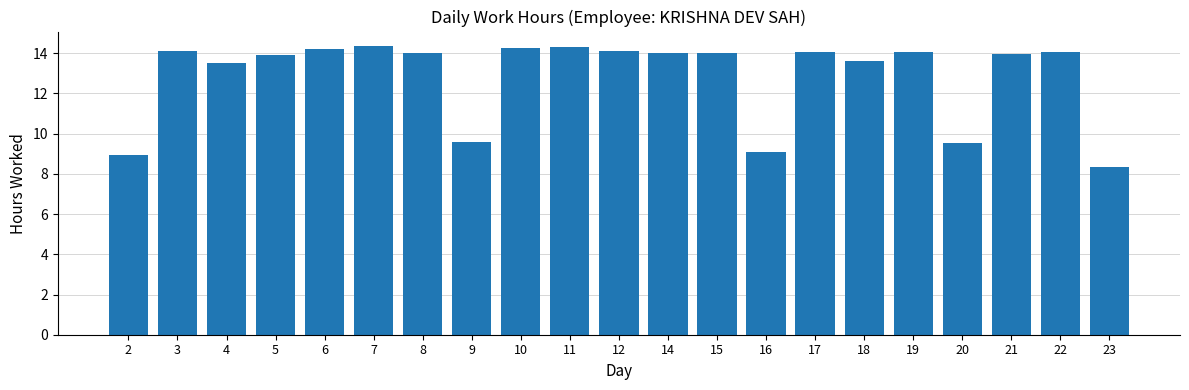

What is the average value?

12.9